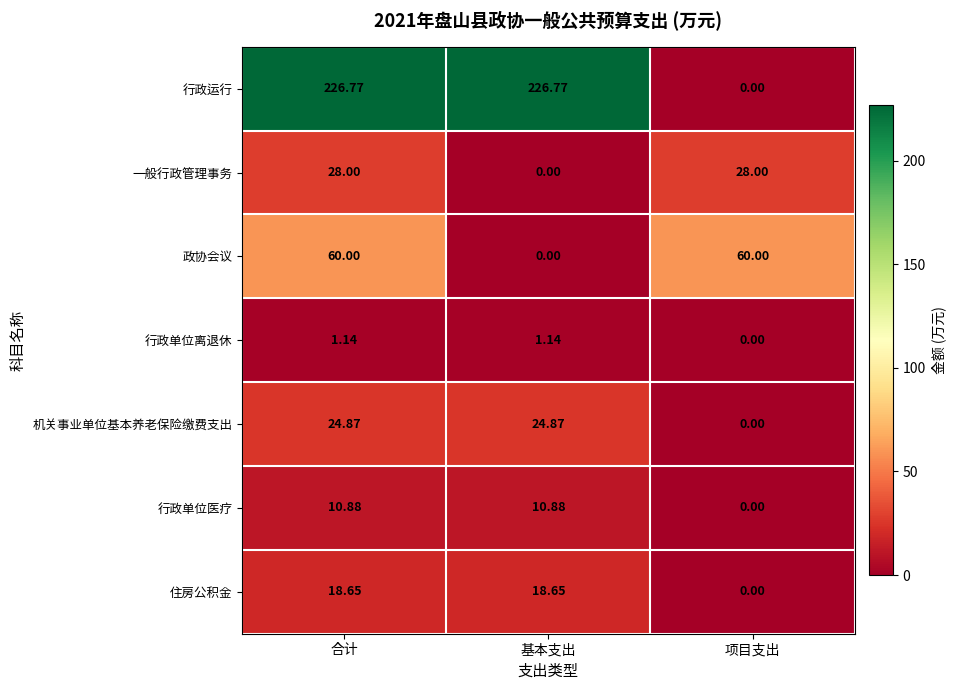

At which label does 行政单位医疗 reach its minimum?

项目支出